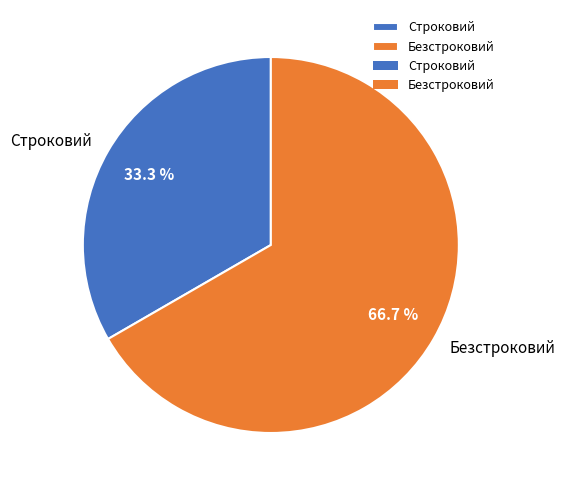

Rank the categories by value from highest to lowest.

Безстроковий, Строковий